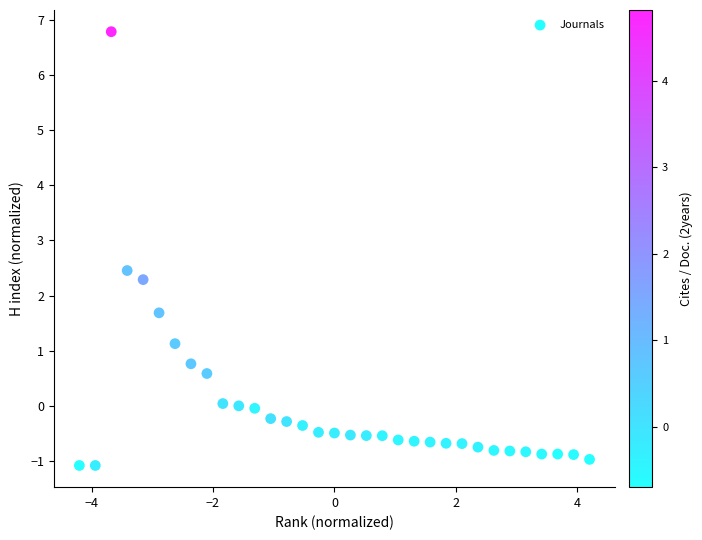

What is the range of X values (max minus min)?

8.4